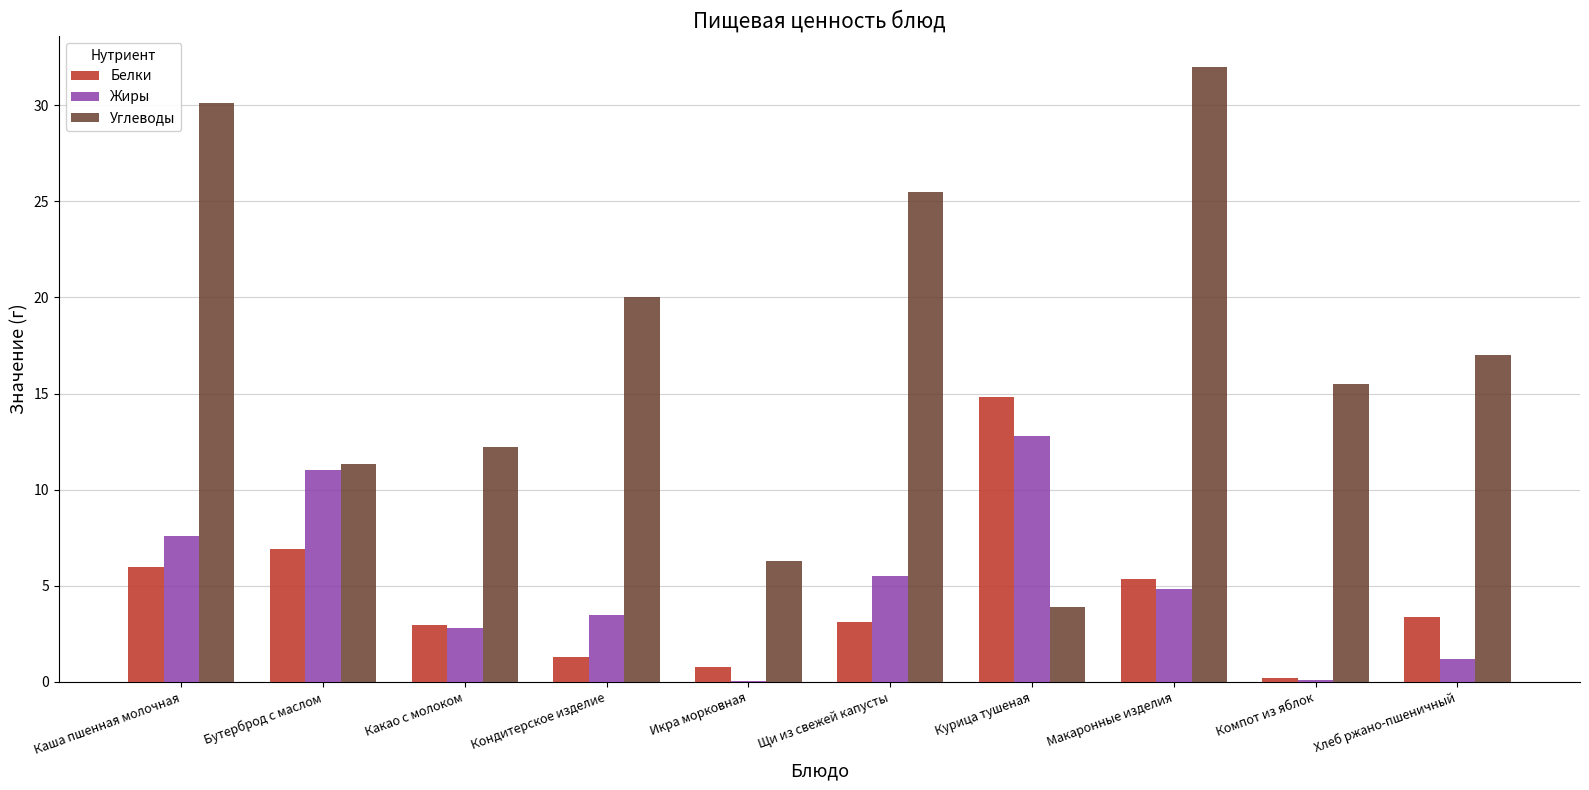

What is the sum of the Углеводы values at Курица тушеная and Щи из свежей капусты?

29.4